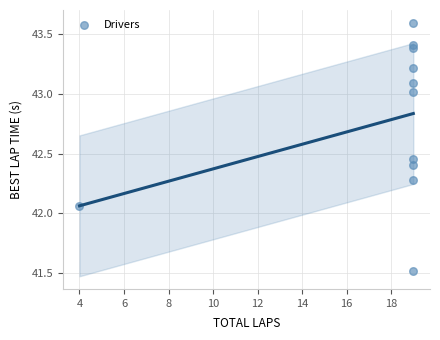

What is the range of Y values (max minus min)?

2.1